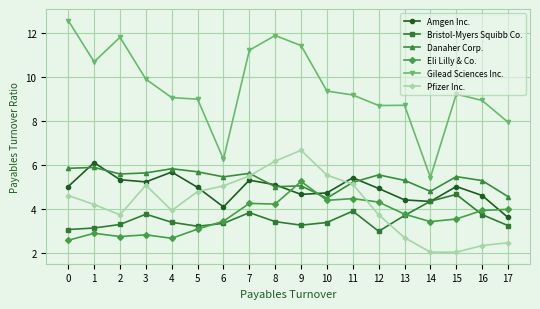

What is the value of the Bristol-Myers Squibb Co. point at the 16th from the left?

4.7